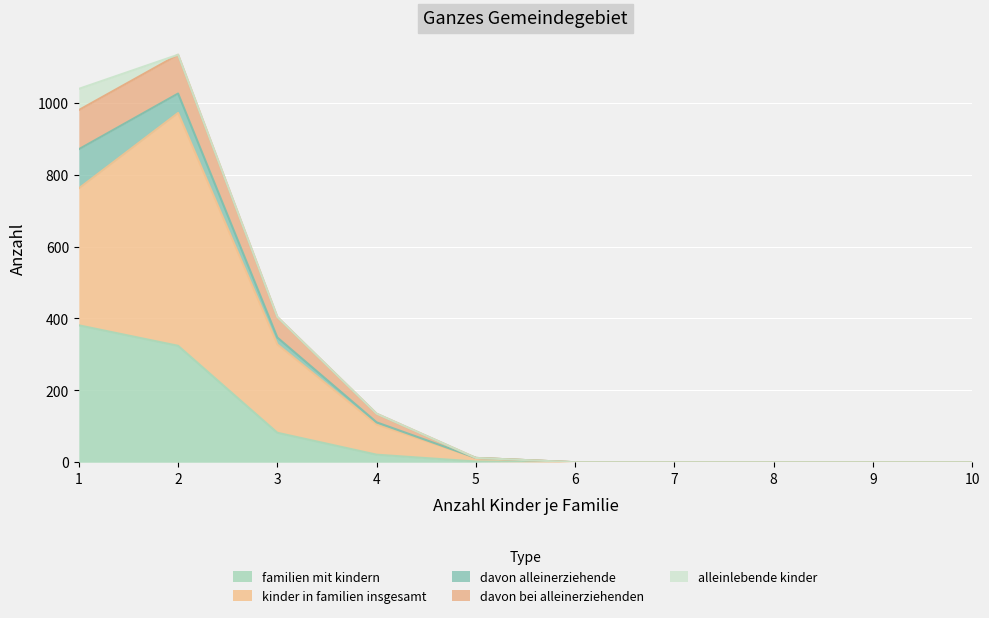

What is the highest value of the familien mit kindern series?

381